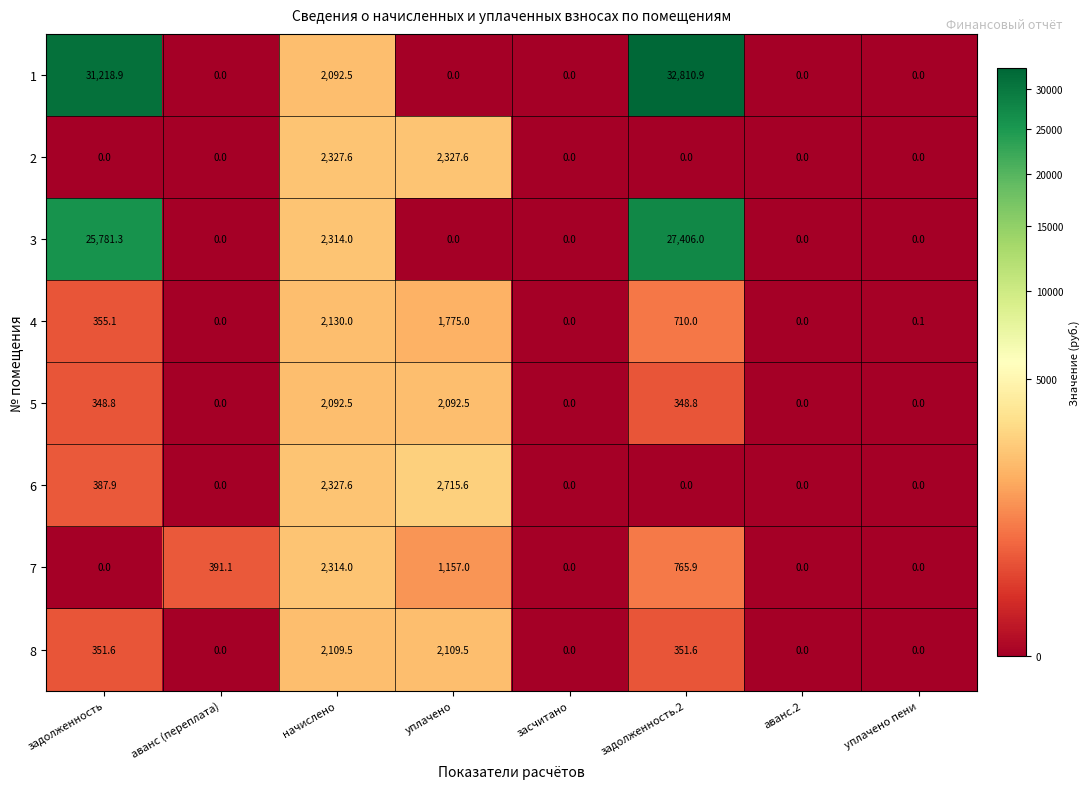

What is the average value of the 1 series?

8265.3